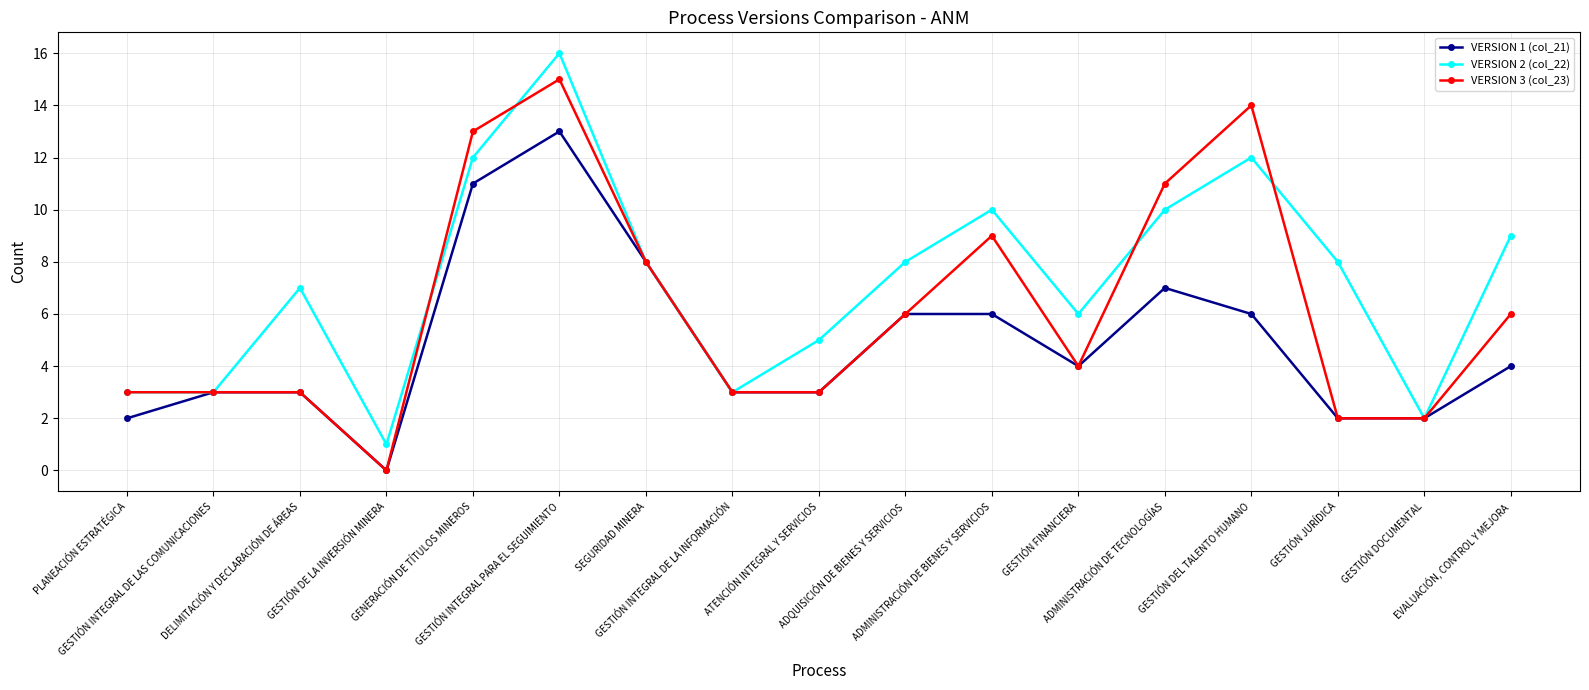

List the series in order of their overall mean, highest first.

VERSION 2 (col_22), VERSION 3 (col_23), VERSION 1 (col_21)